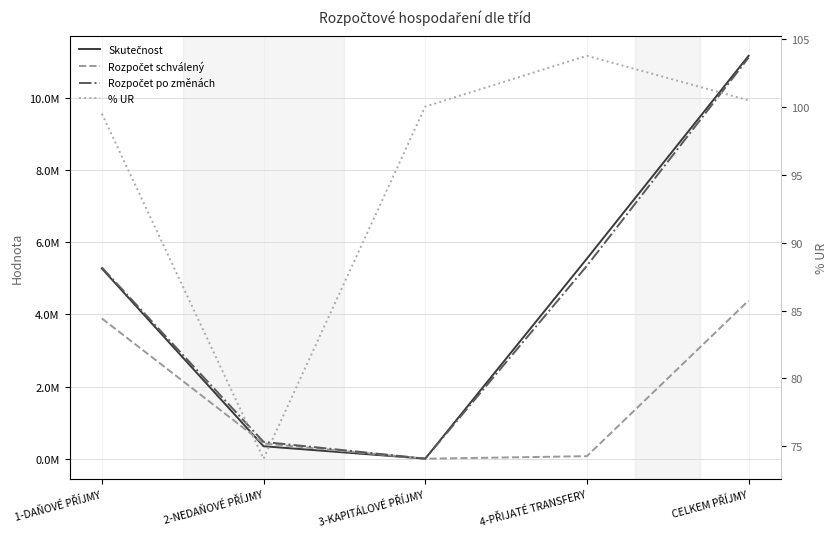

Count the number of data series in this chart.

4